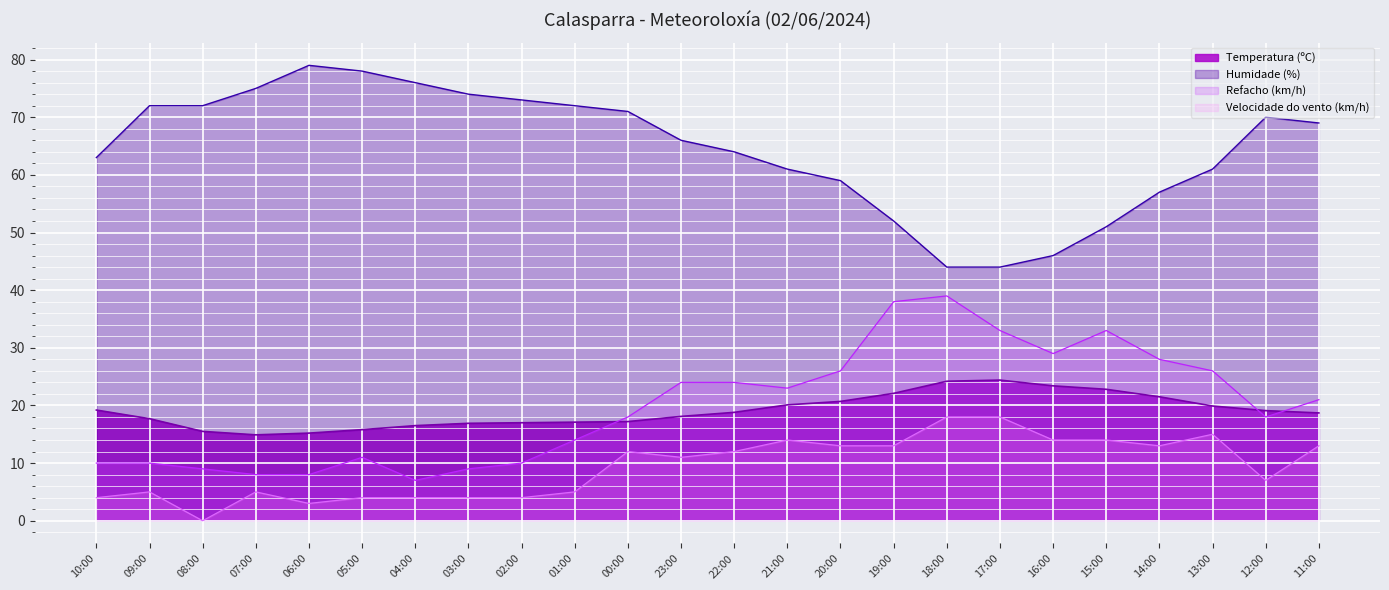

Count the number of data series in this chart.

4